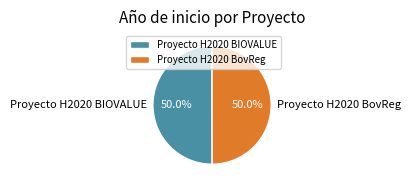

The Proyecto H2020 BIOVALUE slice represents 50% of the pie. True or false?

True